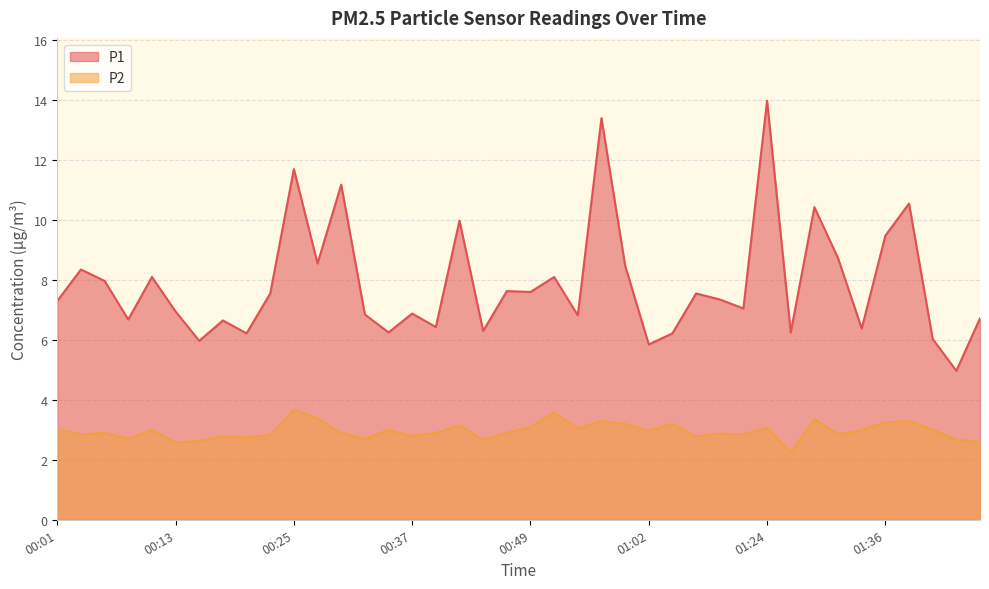

In P2, how many points are lower than both neighbors (excluding endpoints)?

13